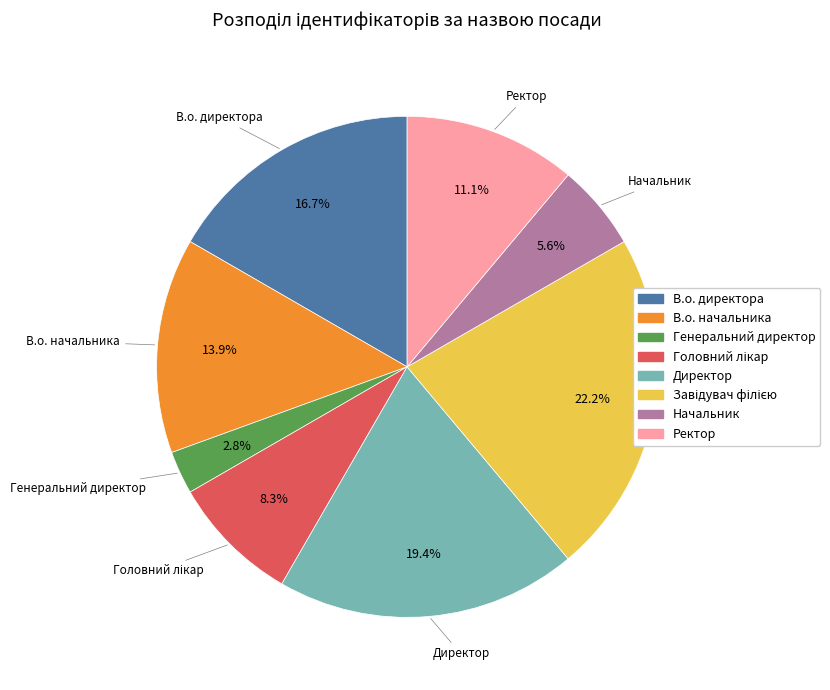

Which category has the smallest portion of the pie?

Генеральний директор